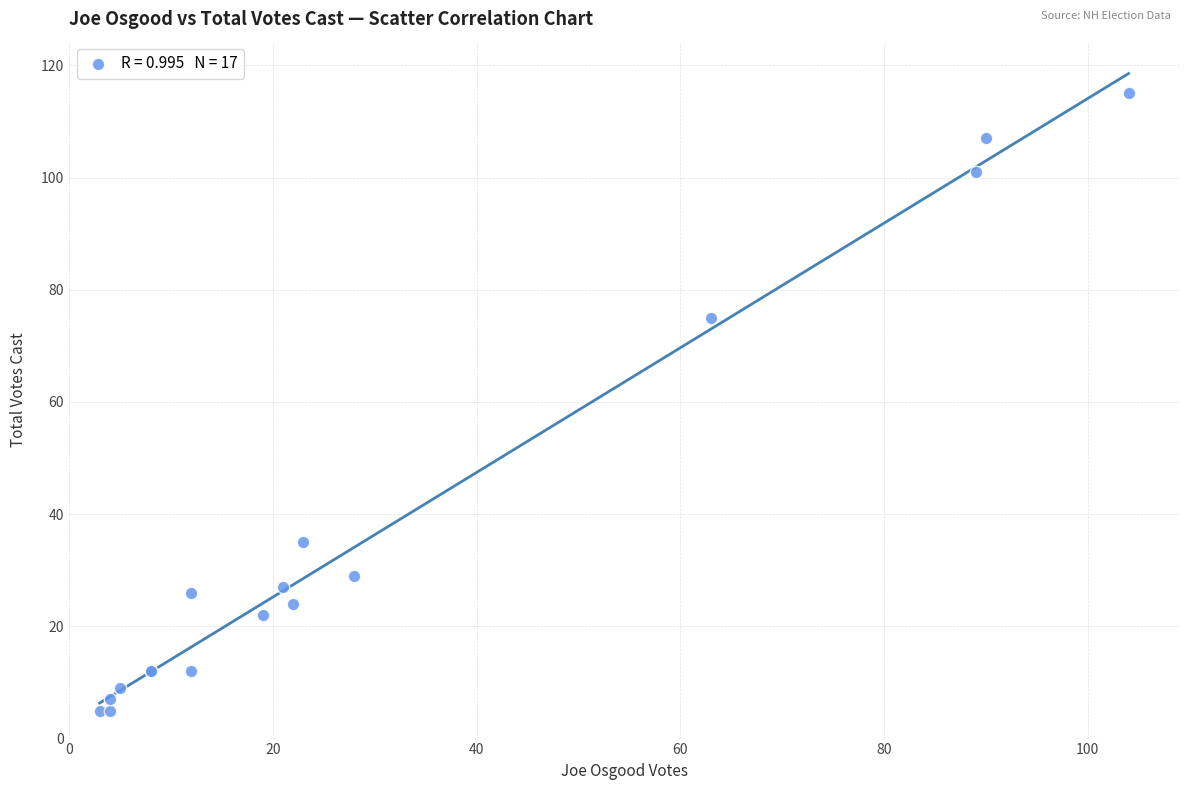

What Y value in the scatter plot is closest to 60?

75